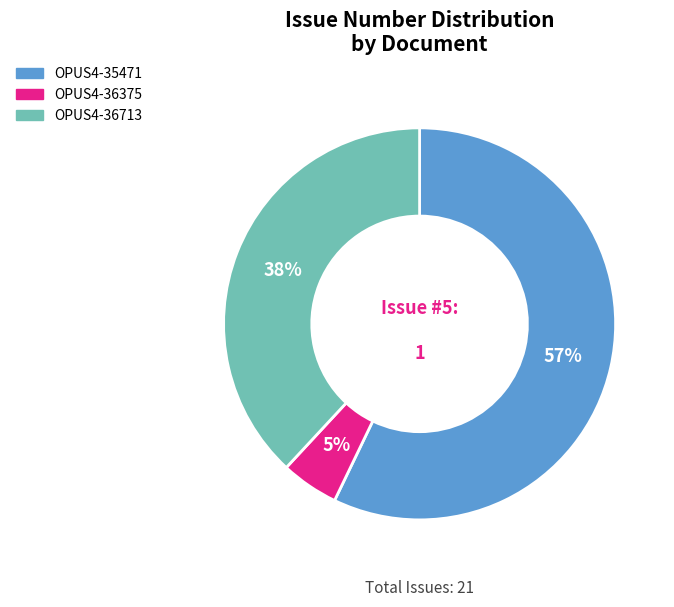

Combined, do OPUS4-36375 and OPUS4-36713 account for over 50%?

No